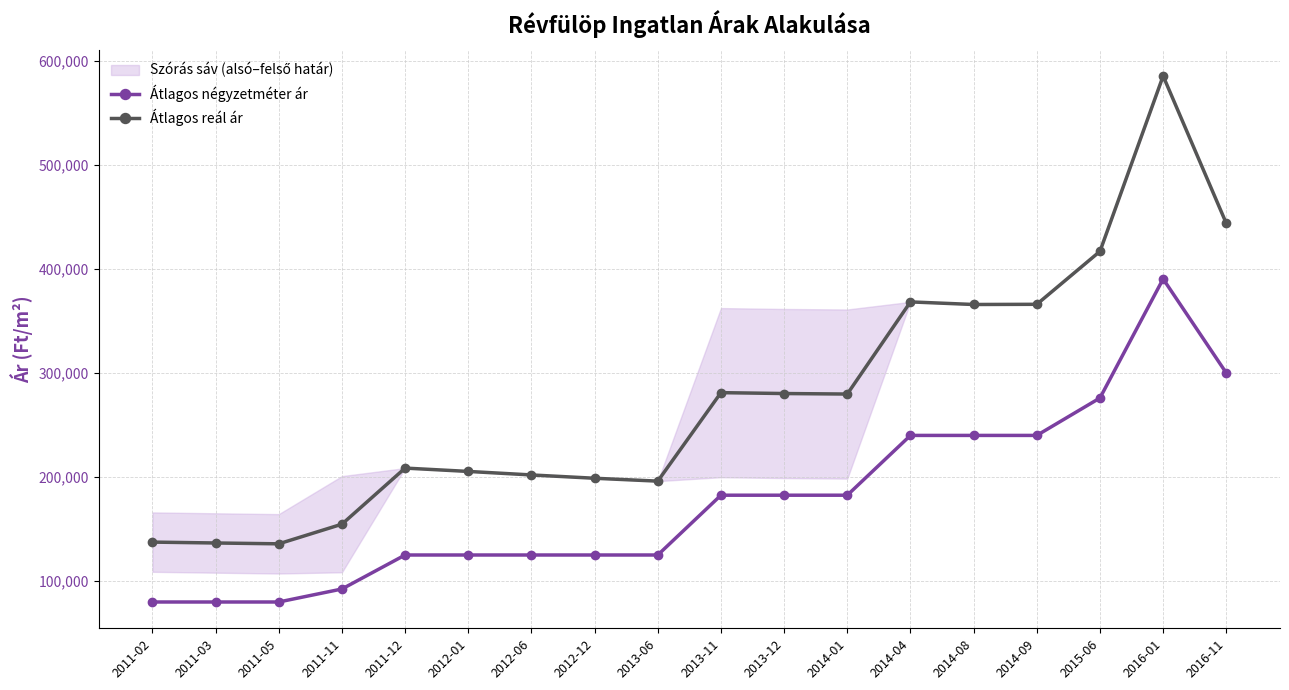

True or false: Átlagos négyzetméter ár and Átlagos reál ár intersect in this chart.

False